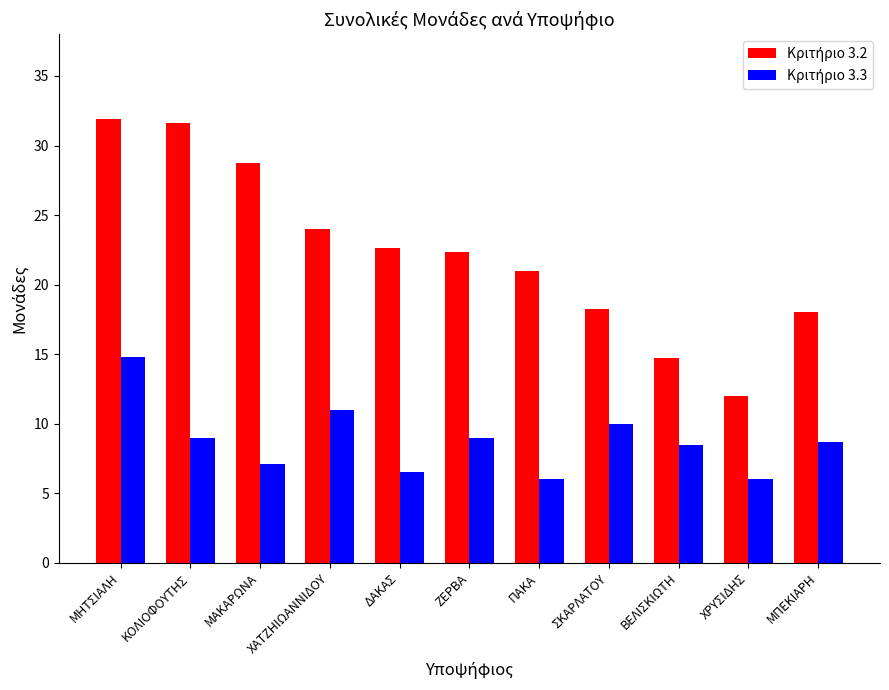

At which category is the sum across all series the highest?

ΜΗΤΣΙΑΛΗ